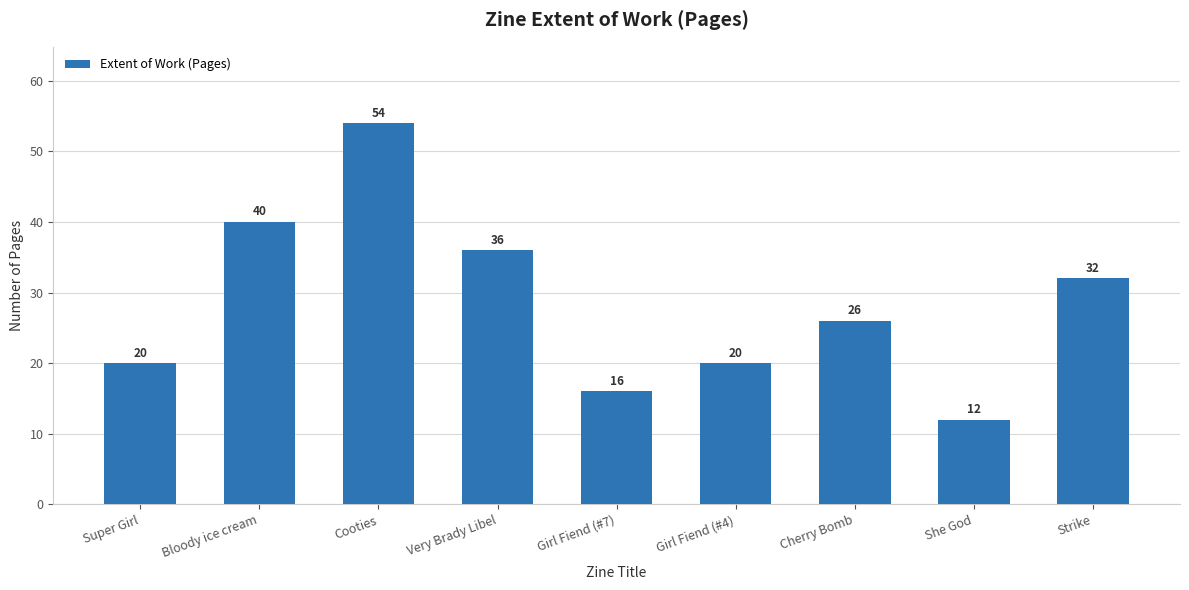

Is it true that the value at She God is 12?

True